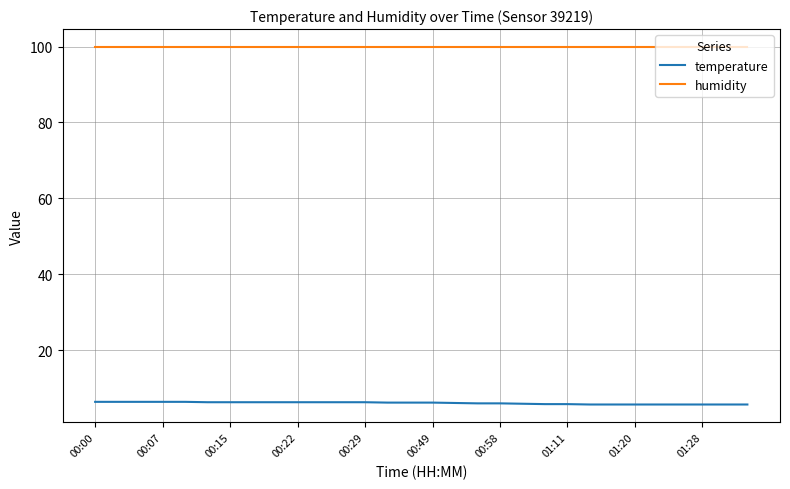

What is the smallest value displayed?

5.7